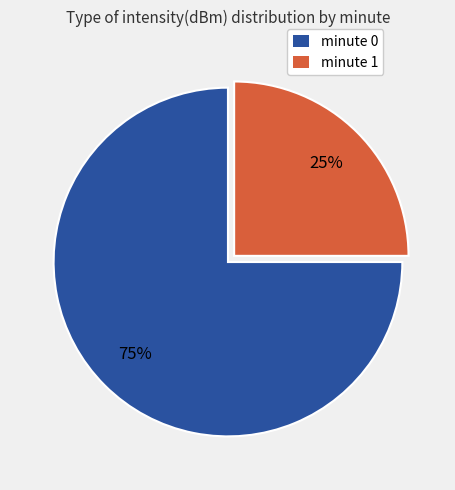

To the nearest percent, what is the difference between the largest and smallest slice percentages?

50%